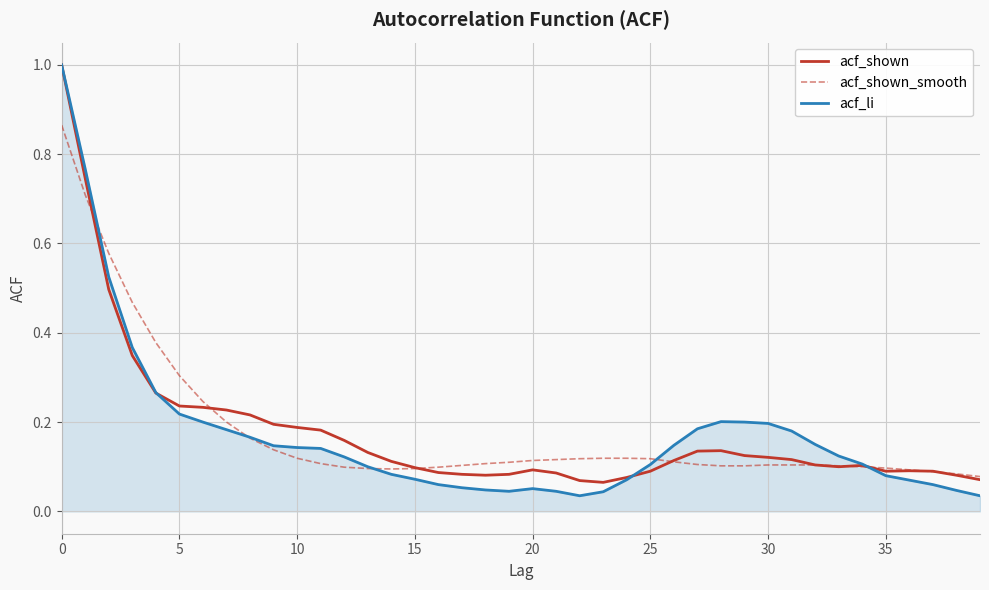

Which series has the widest spread of values?

acf_li